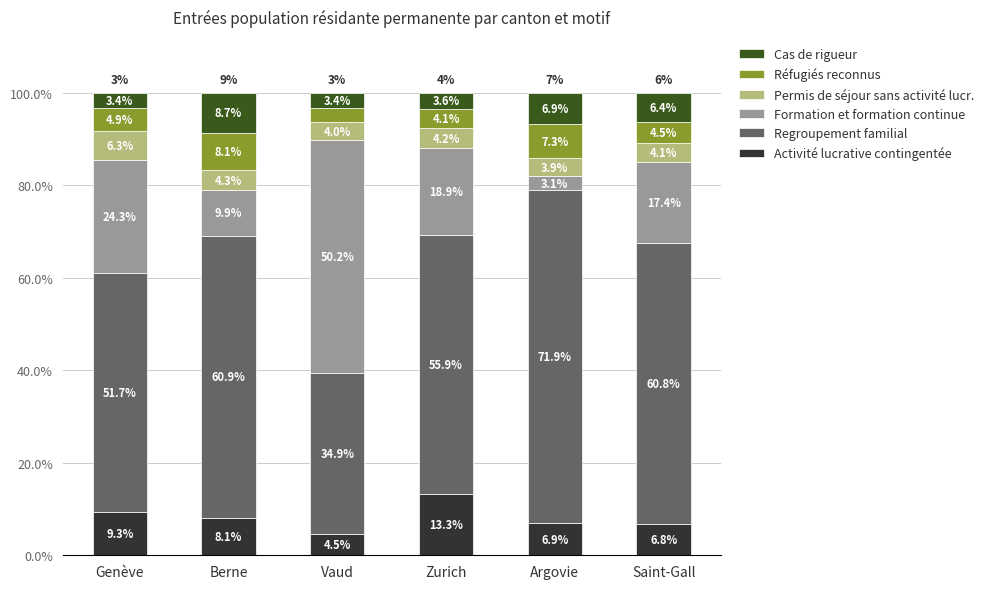

What are all the series names shown in the legend?

Cas de rigueur, Réfugiés reconnus, Permis de séjour sans activité lucr., Formation et formation continue, Regroupement familial, Activité lucrative contingentée